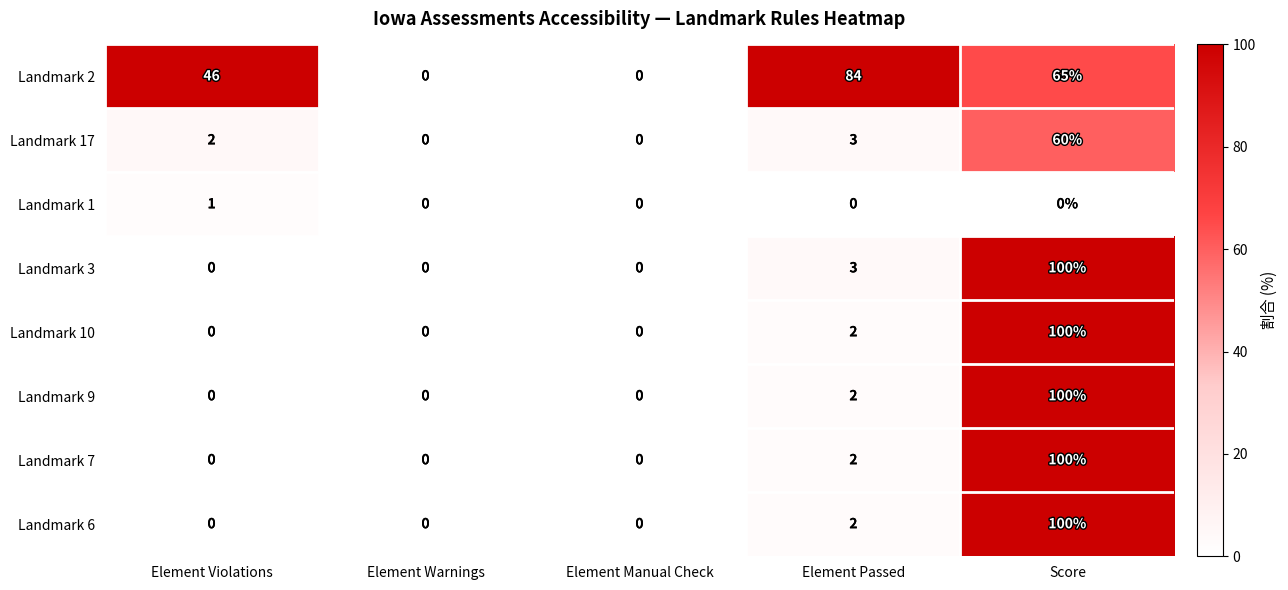

Read the Landmark 10 value at Score, to the nearest 5.

100